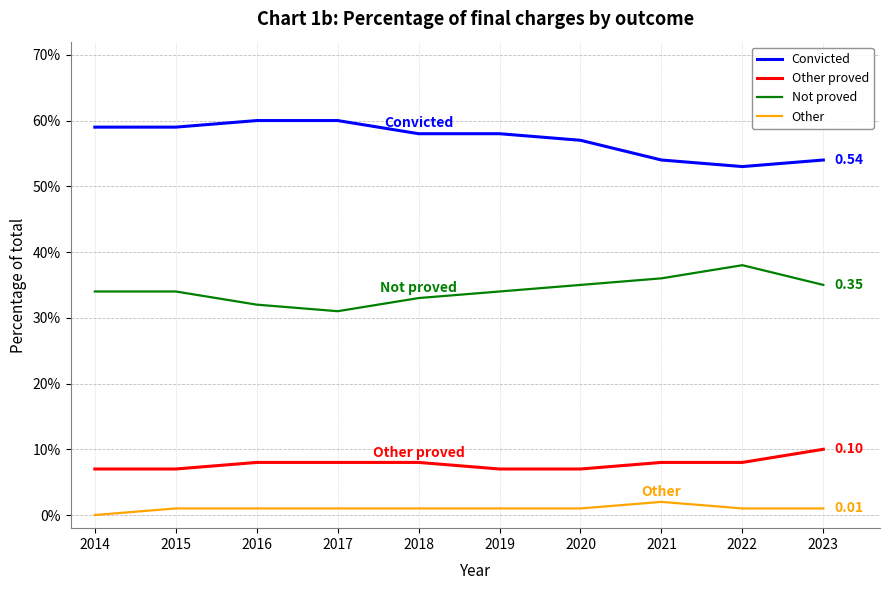

What is the spread (max minus min) of values at 2023?

0.5